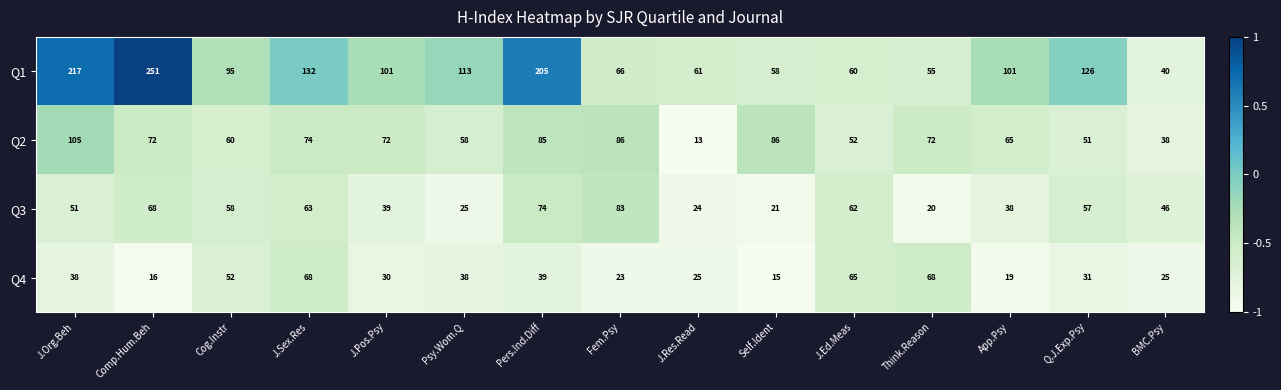

What is the total value across all series at Comp.Hum.Beh?

407